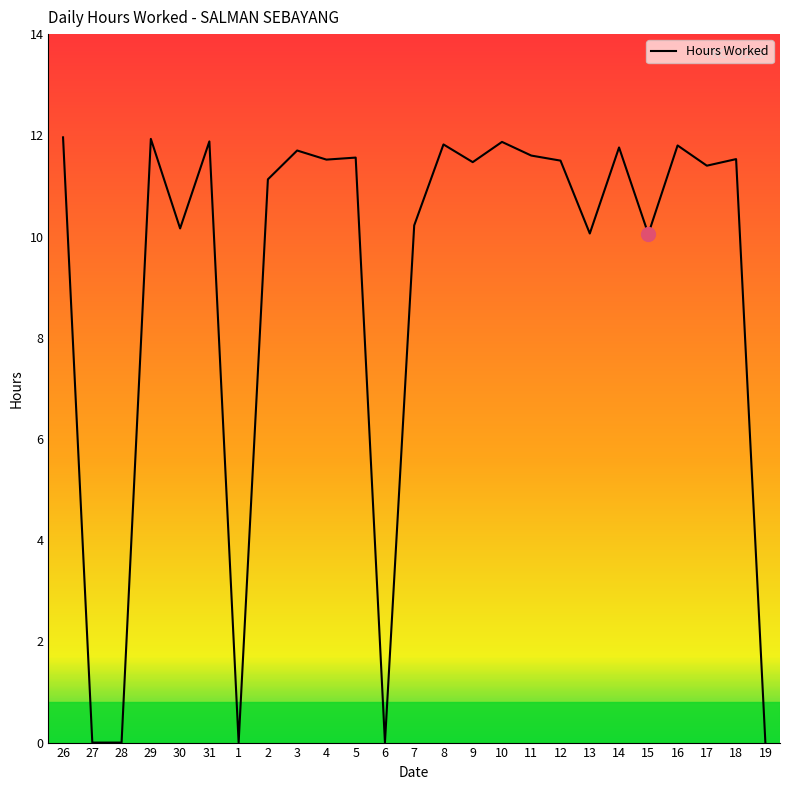

What is the approximate value at 31?

11.9